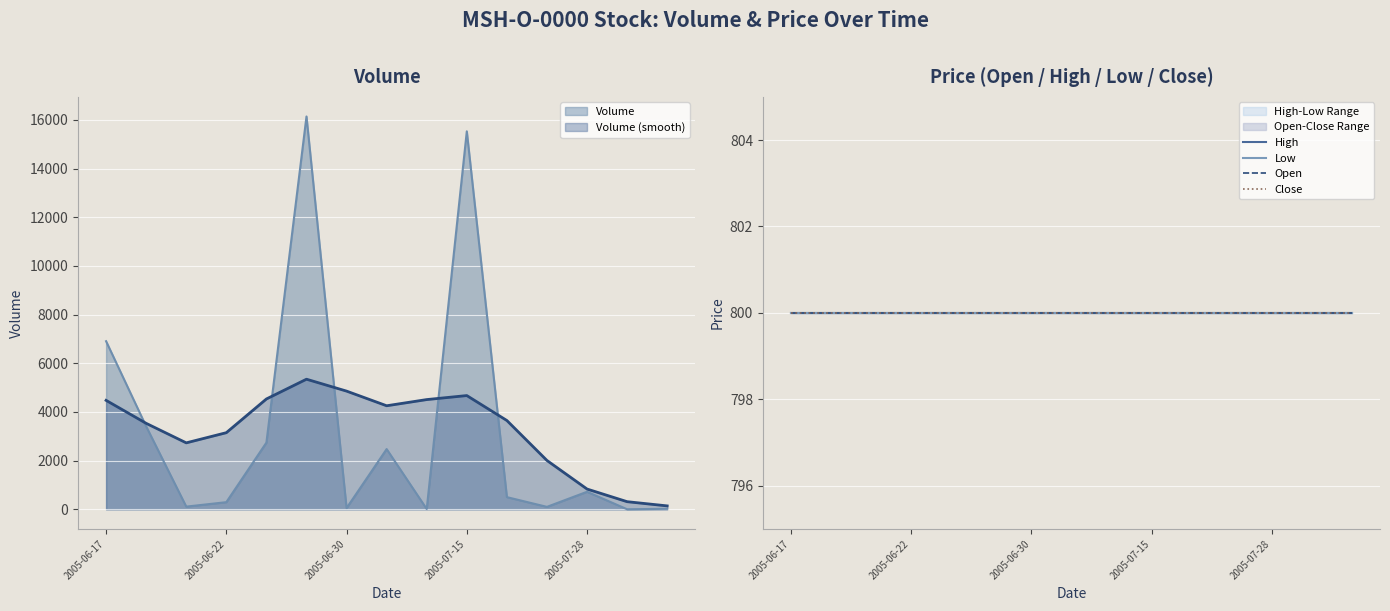

The value of Open at 2005-07-01 is 800. True or false?

True